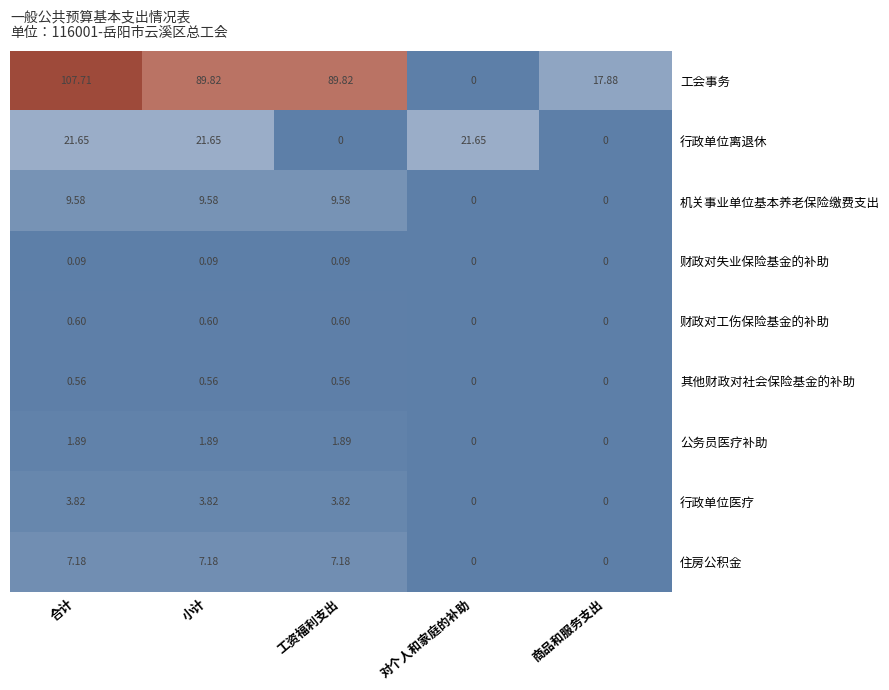

How many categories are shown in the chart?

5